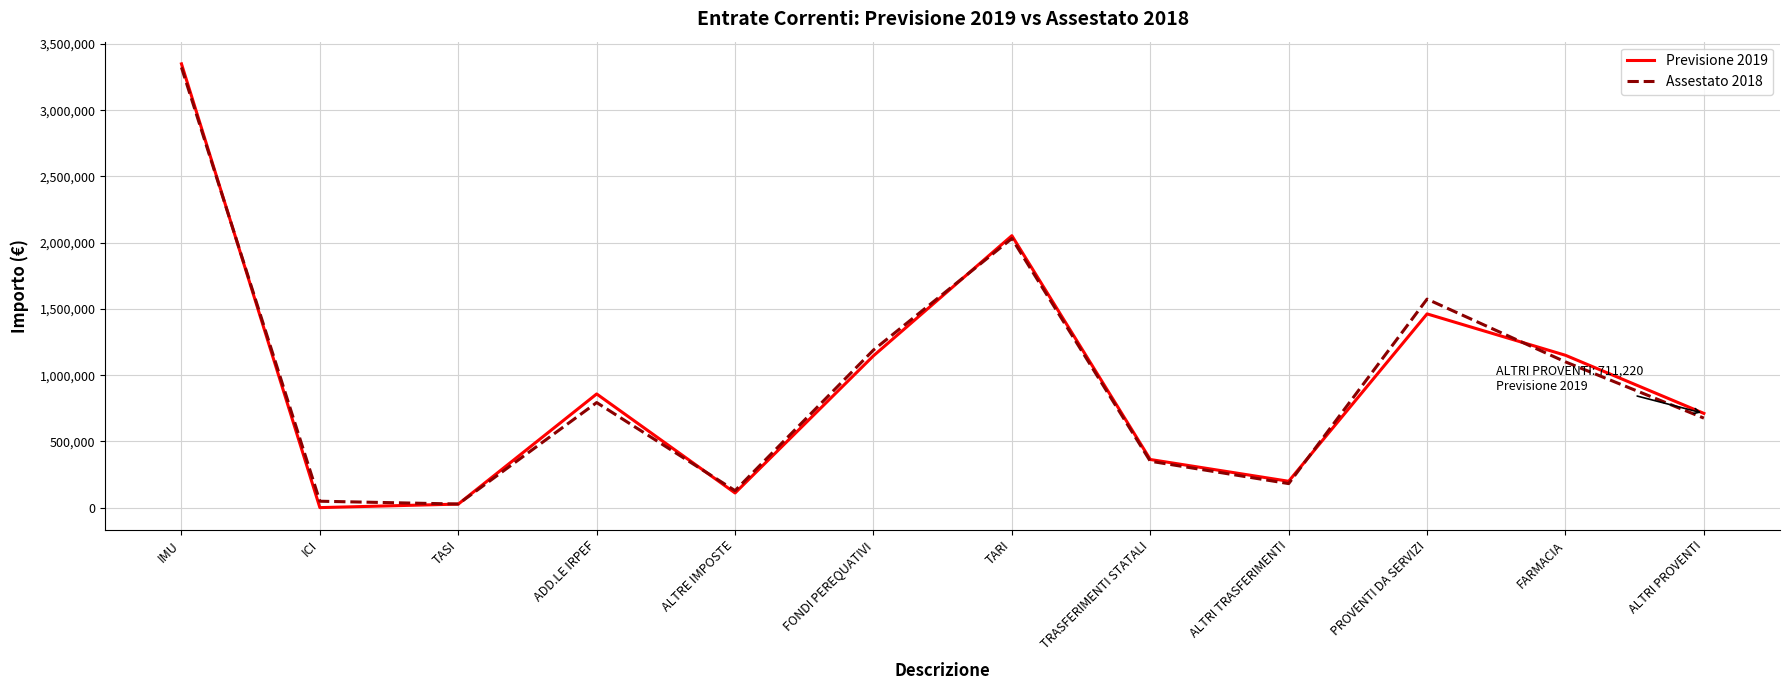

What is the spread (max minus min) of values at ADD.LE IRPEF?

65000.0